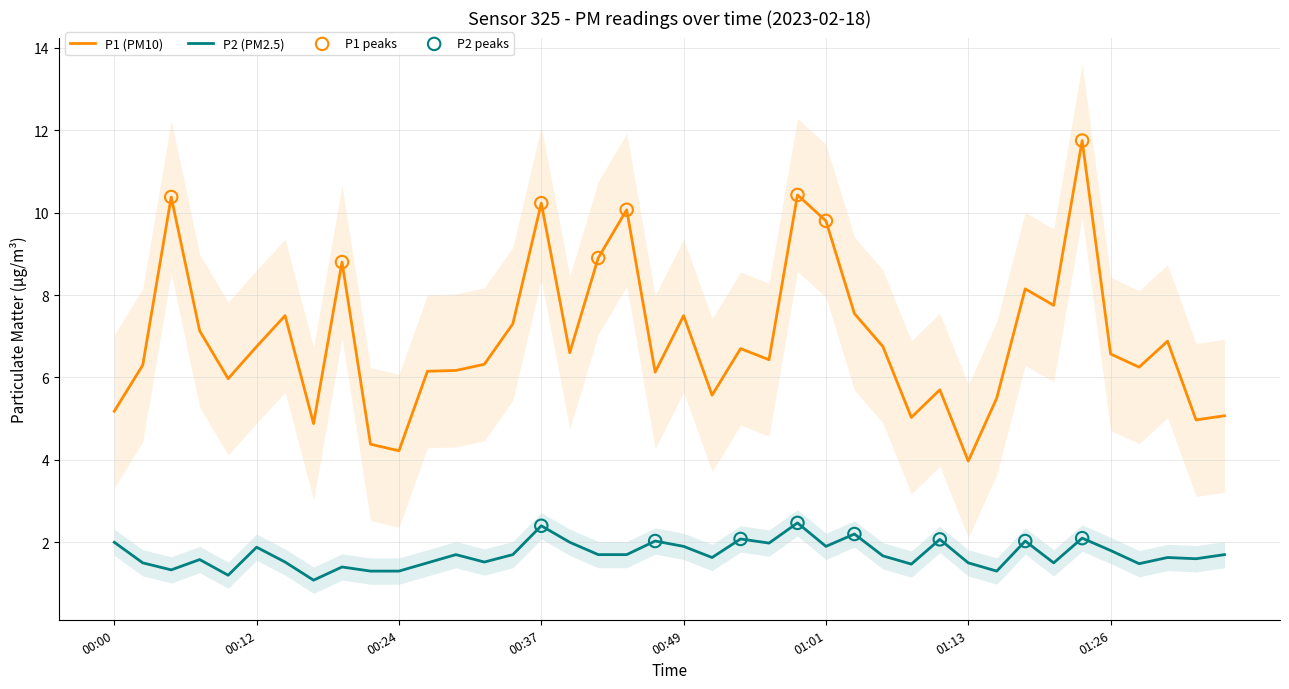

Which series has the largest total across all categories?

P1